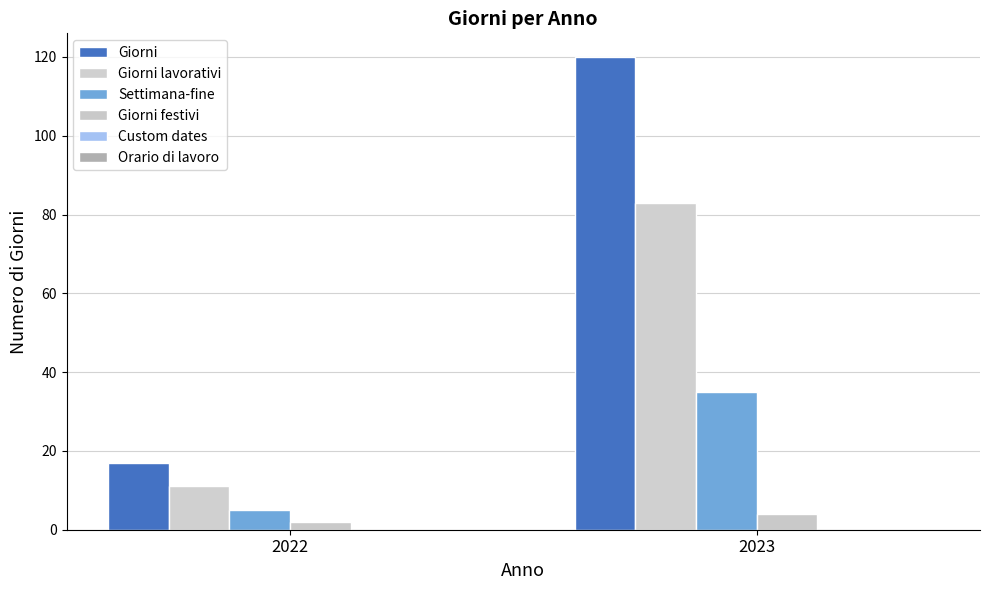

At which category is the sum across all series the highest?

2023